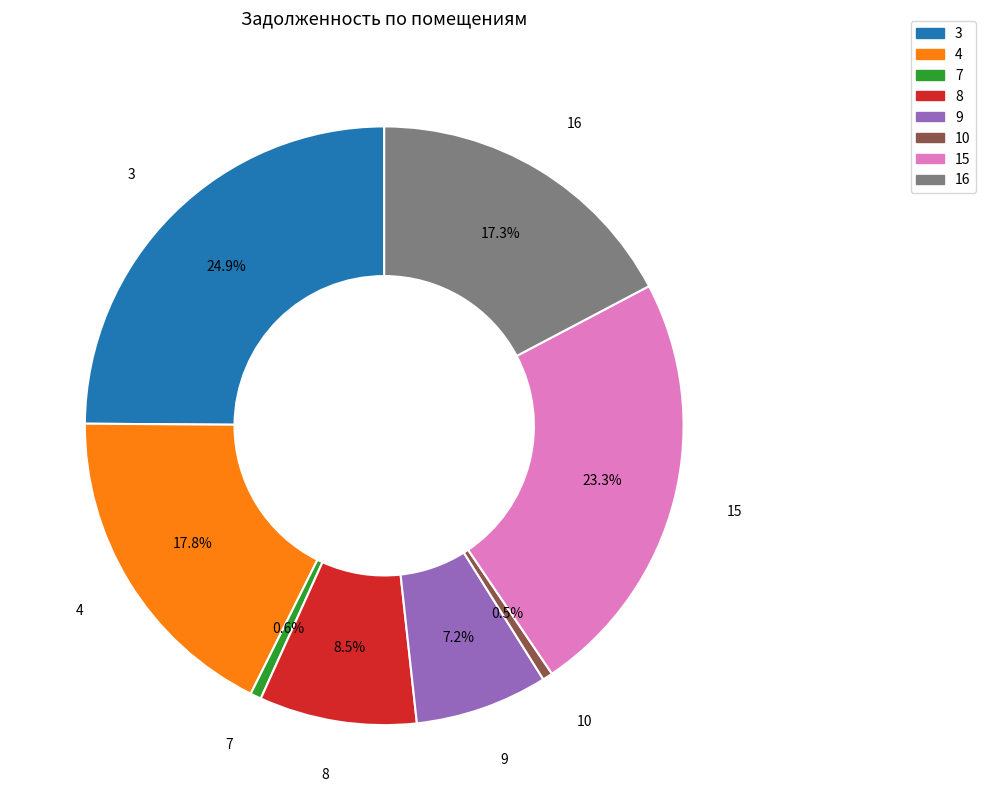

The 9 slice represents 15% of the pie. True or false?

False